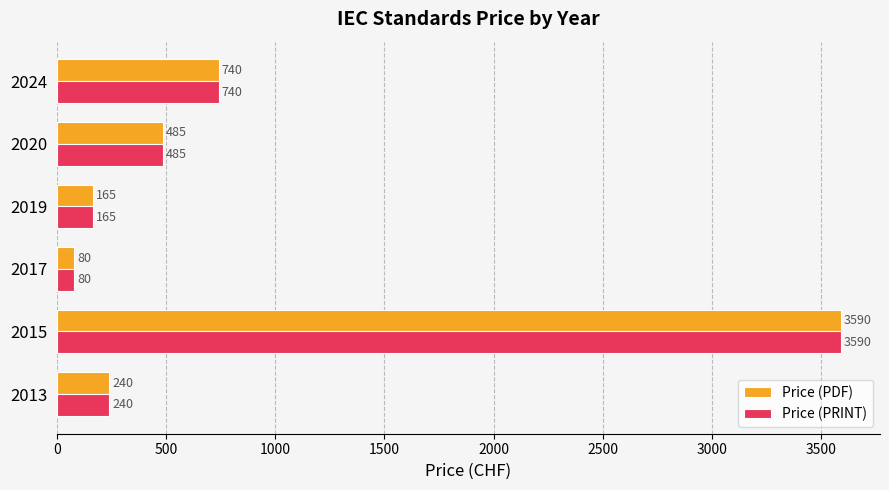

What are all the series names shown in the legend?

Price (PDF), Price (PRINT)